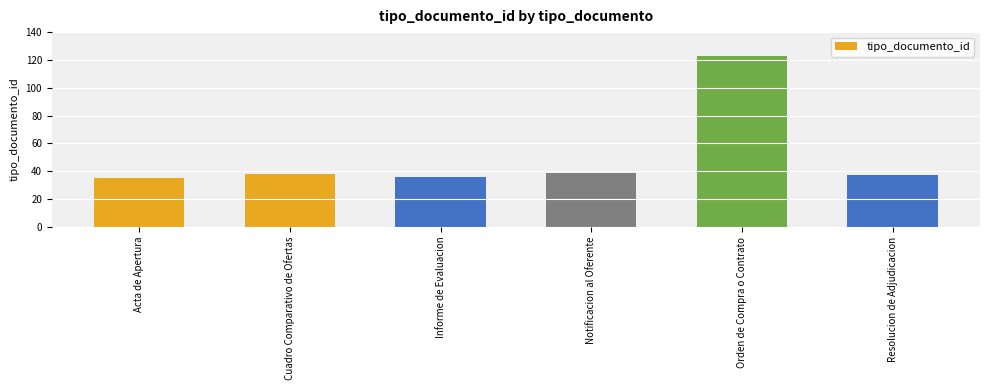

What is the average value?

51